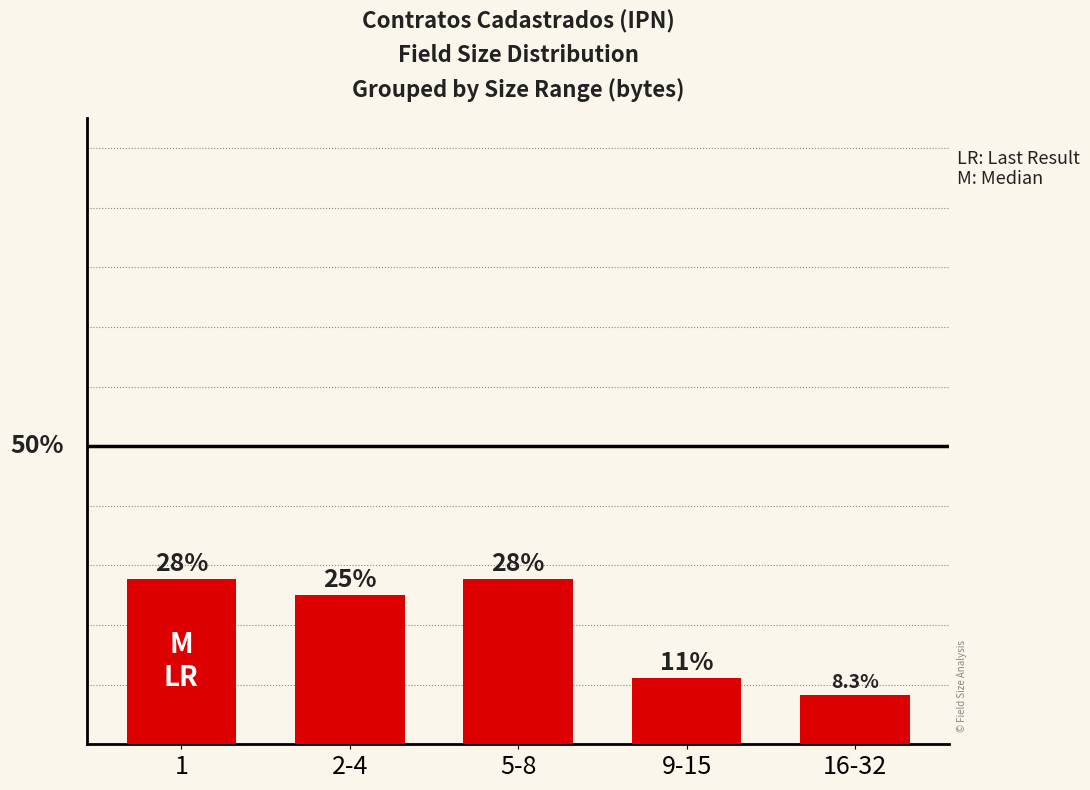

Are the bars horizontal?

No